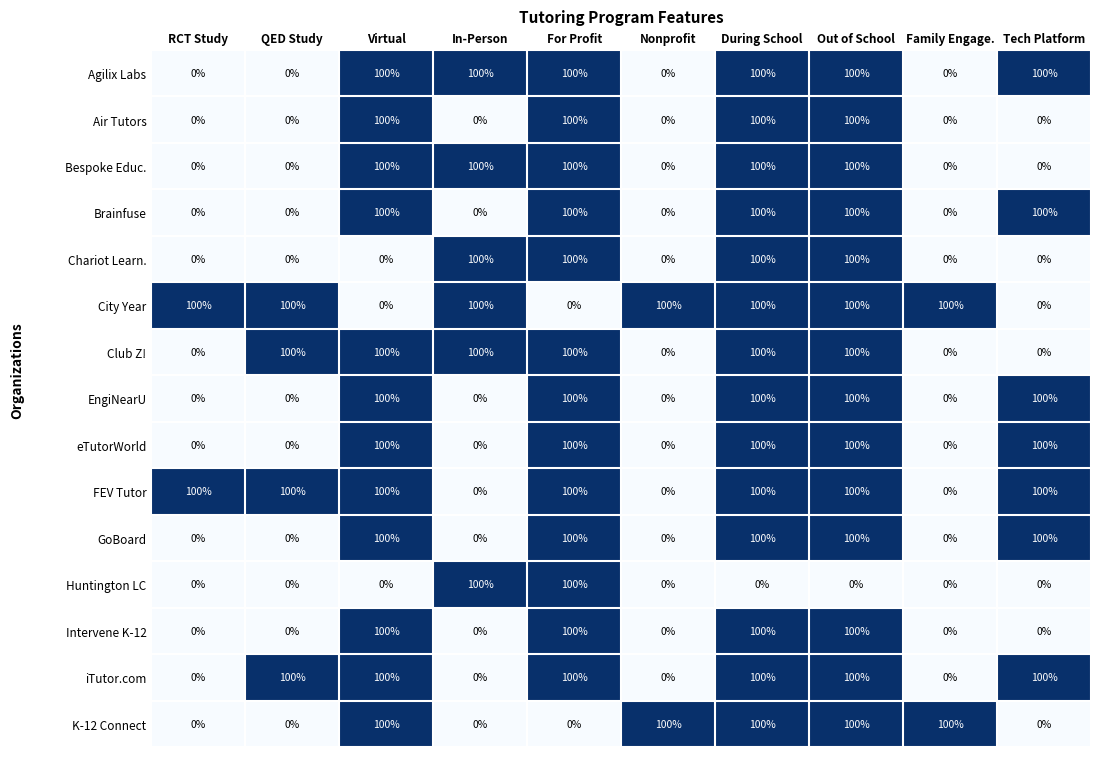

The value of Intervene K-12 at Out of School is 160. True or false?

False